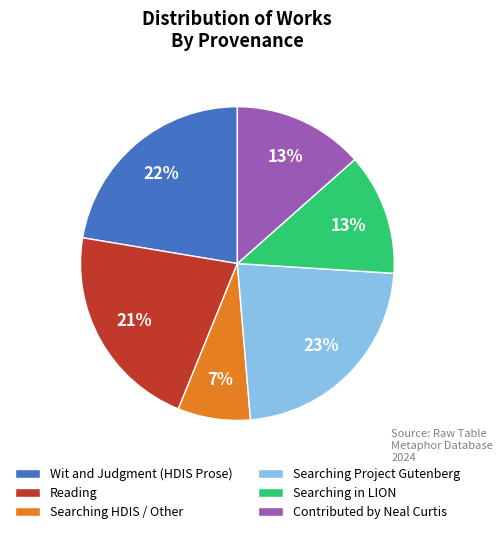

True or false: Reading accounts for 28% of the total.

False